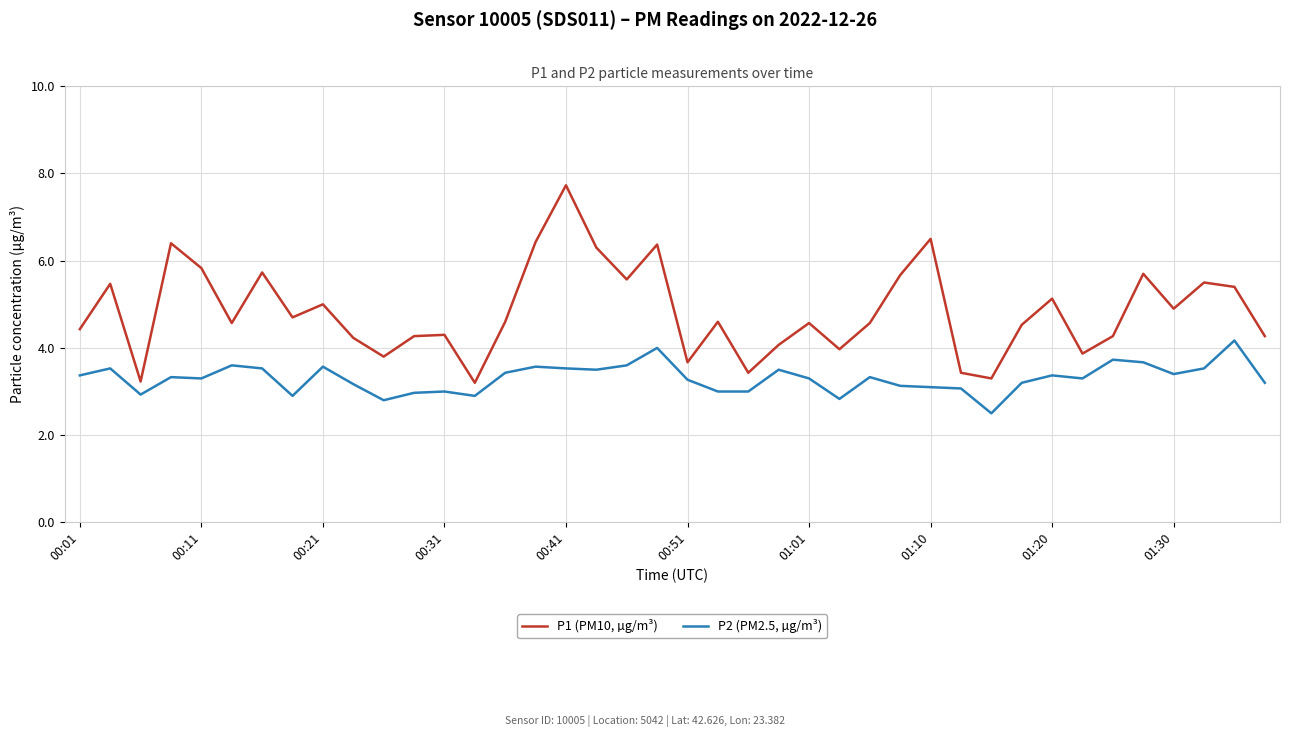

Which series has the largest range (max minus min)?

P1 (PM10, µg/m³)